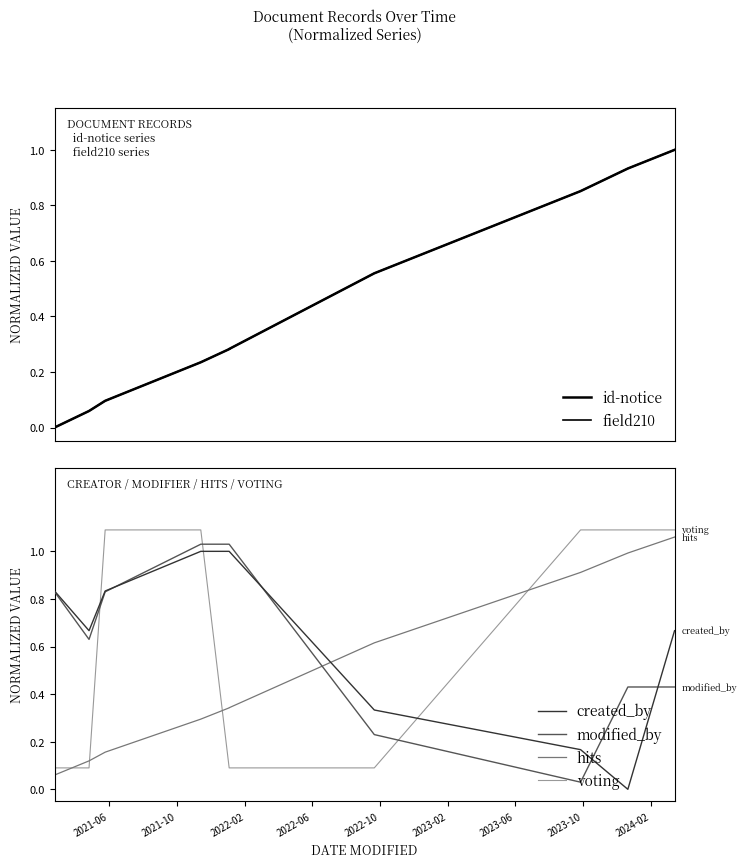

True or false: id-notice has more than 0 interior local peaks.

False